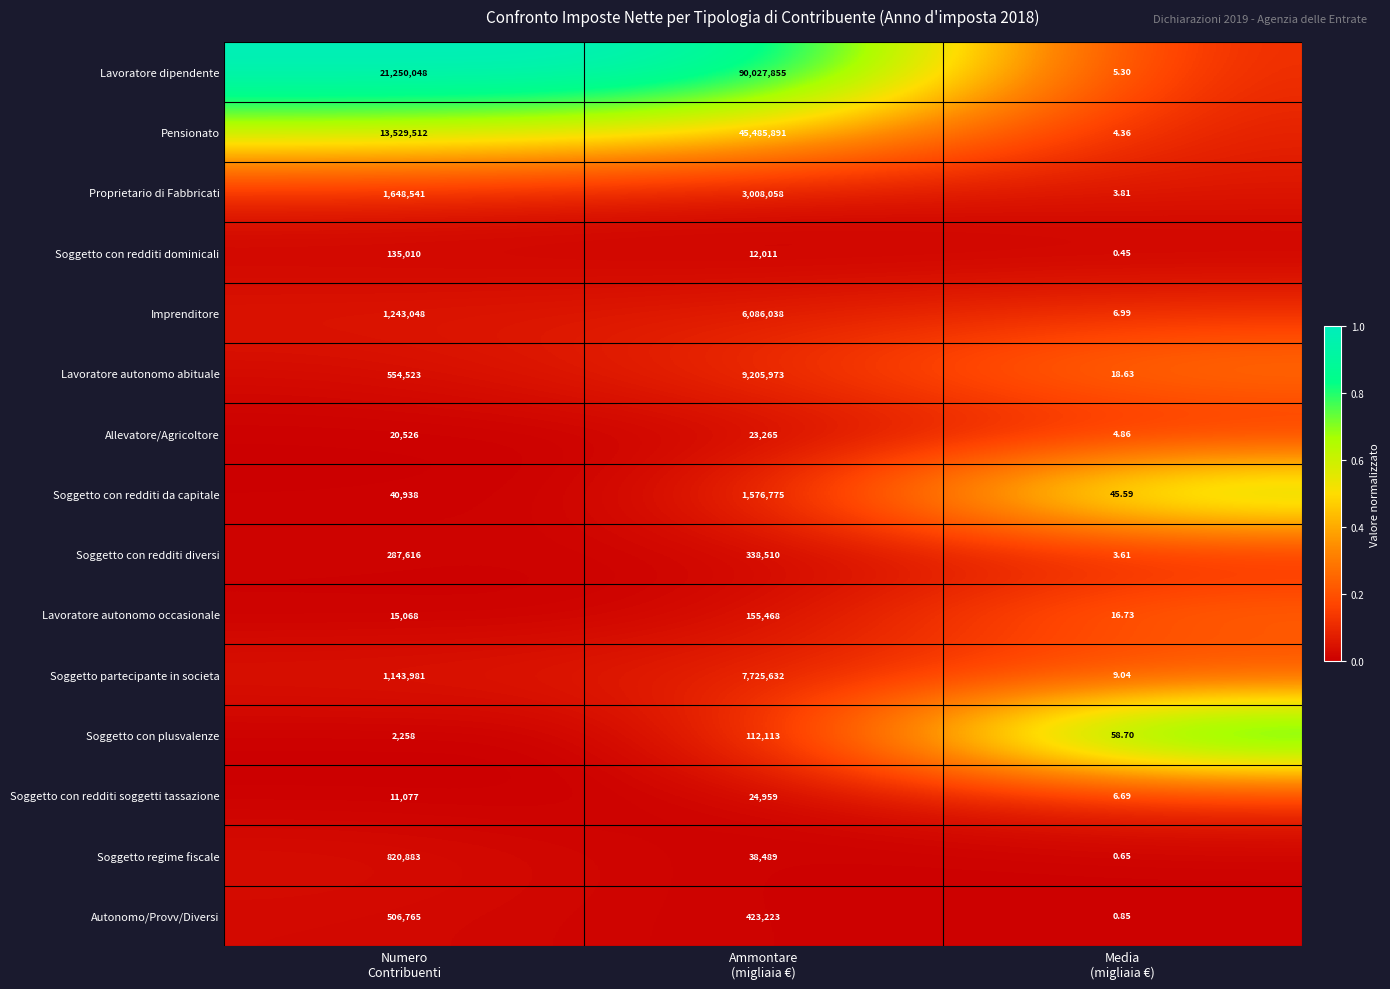

Which series has the largest range (max minus min)?

Lavoratore dipendente